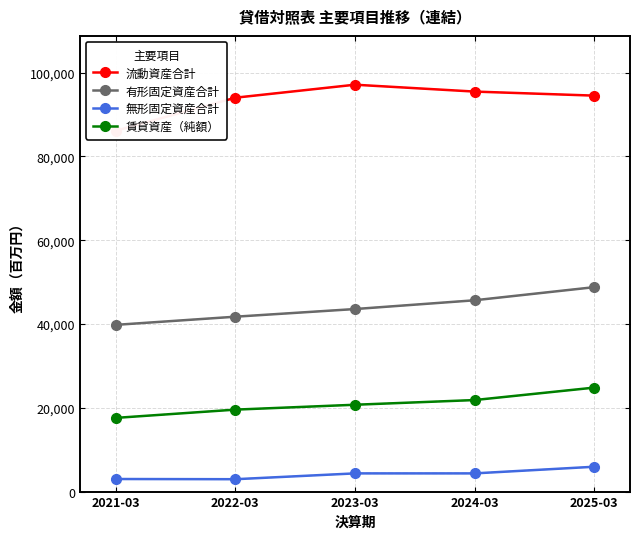

Reading right to left, what are all the values shown in this chart?

流動資産合計: 94531	95496	97135	94035	86144
有形固定資産合計: 48799	45670	43579	41751	39804
無形固定資産合計: 5928	4344	4344	2954	3001
賃貸資産（純額）: 24819	21851	20731	19566	17594